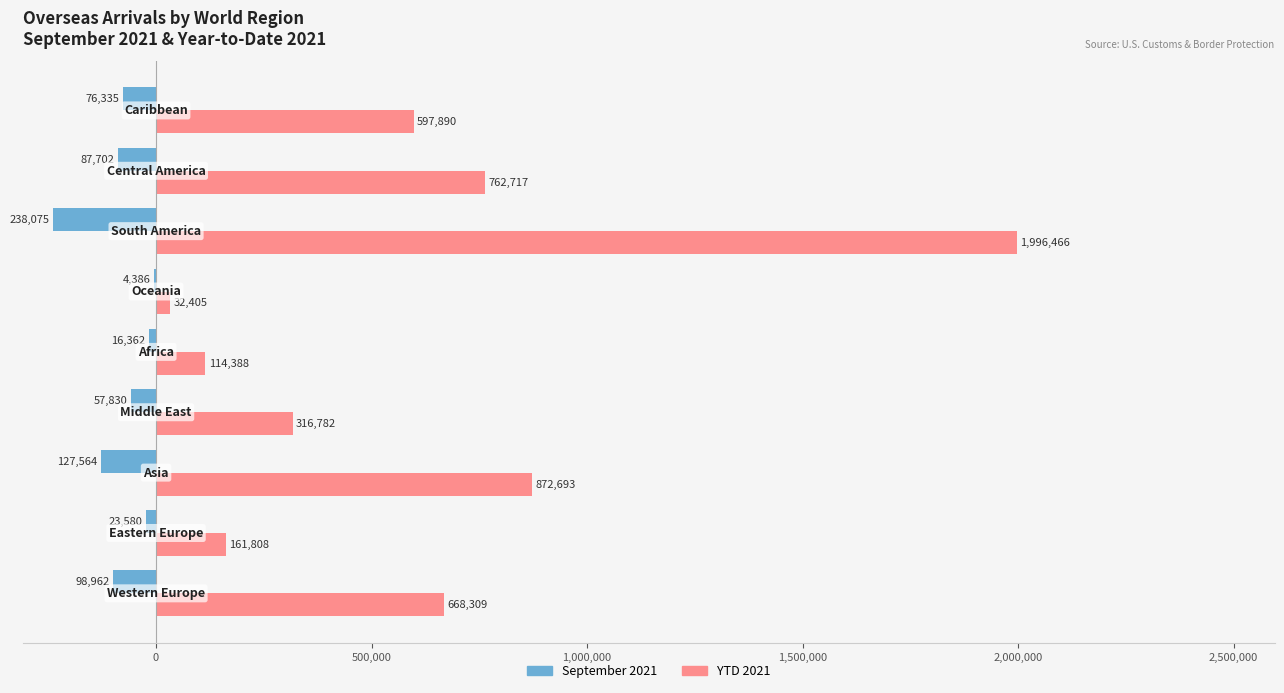

What is the sum of all September 2021 values?

-730796